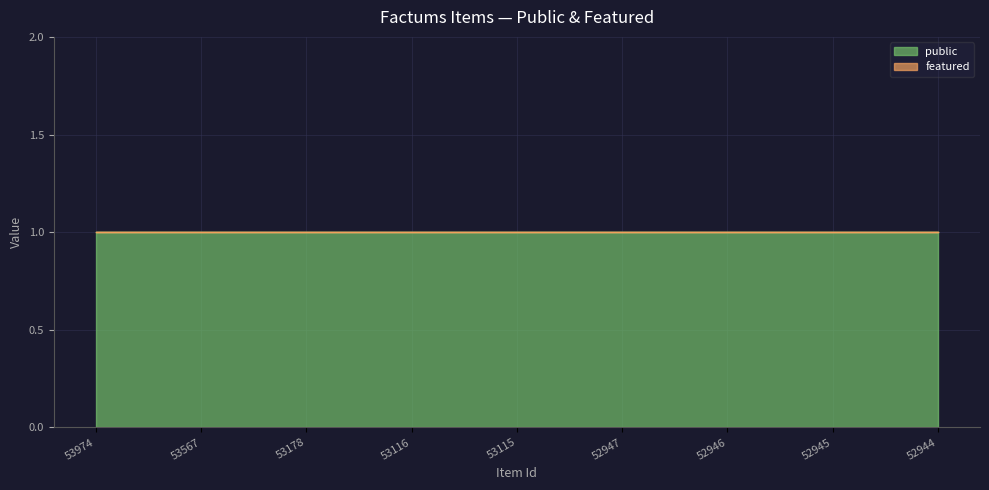

Reading right to left, transcribe all the data shown in this chart.

public: 1	1	1	1	1	1	1	1	1
featured: 0	0	0	0	0	0	0	0	0